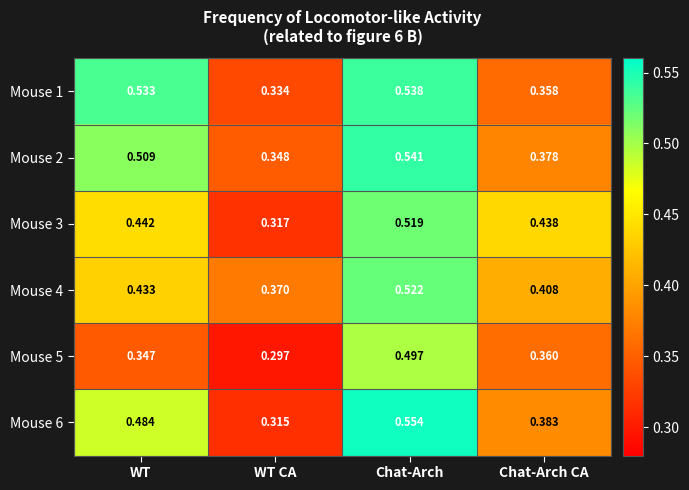

At which label does Mouse 4 reach its minimum?

WT CA